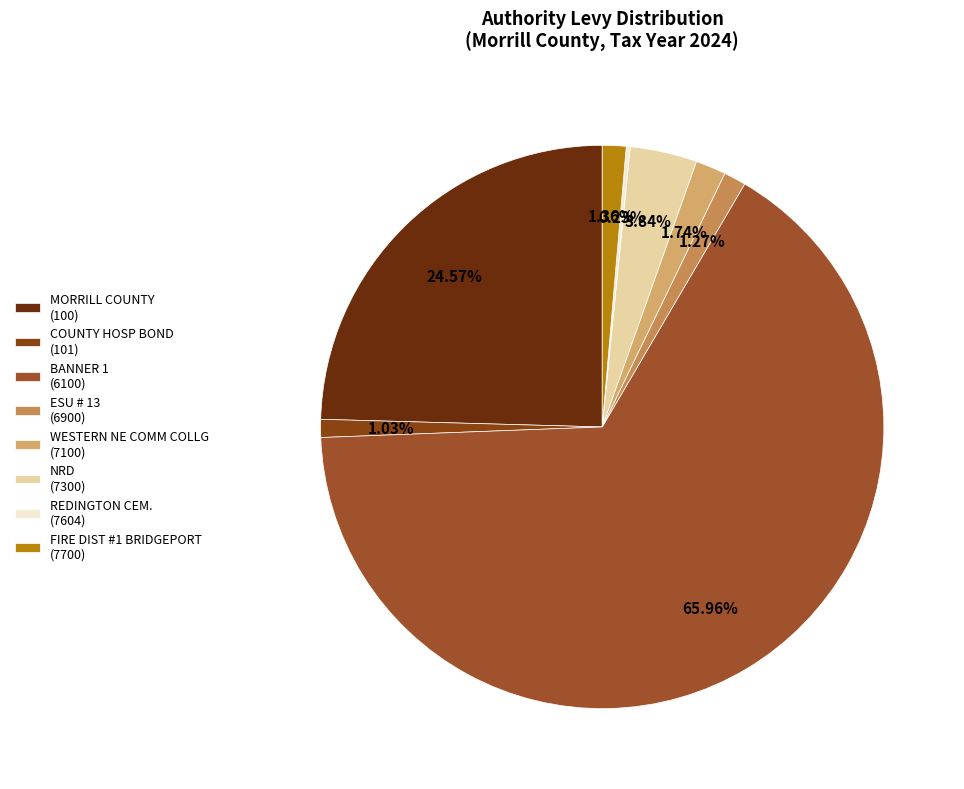

Is there any slice that represents more than half of the pie?

Yes